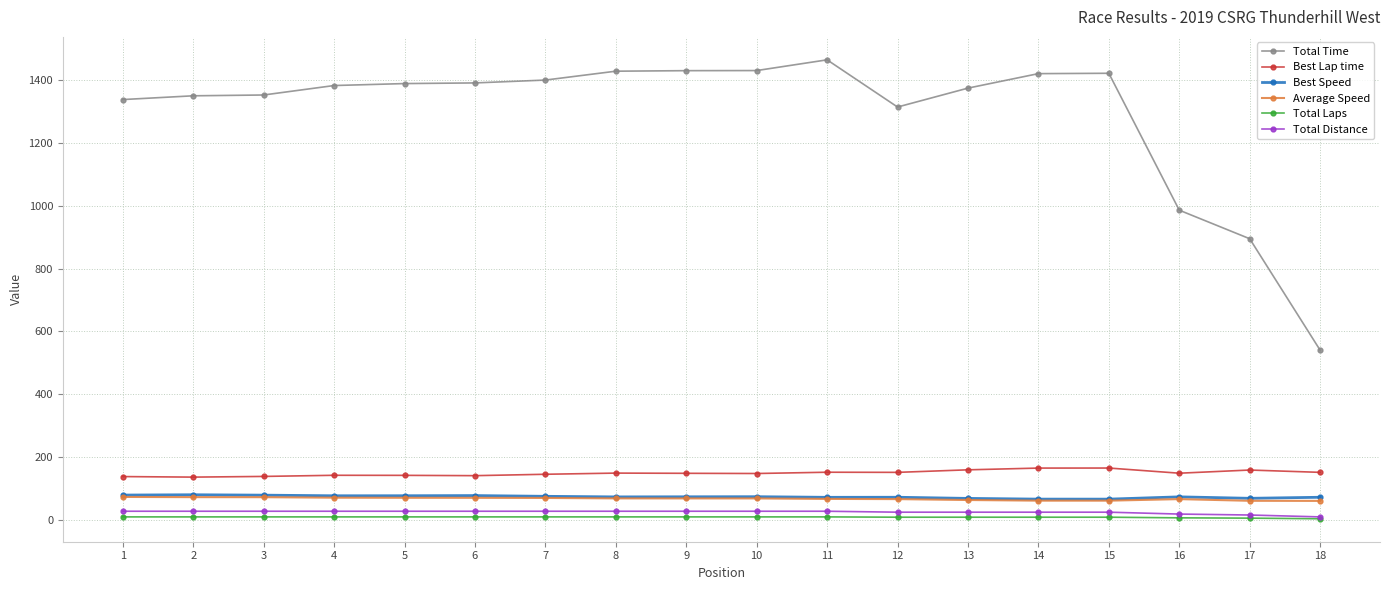

Is this an area chart (filled region under the line)?

No